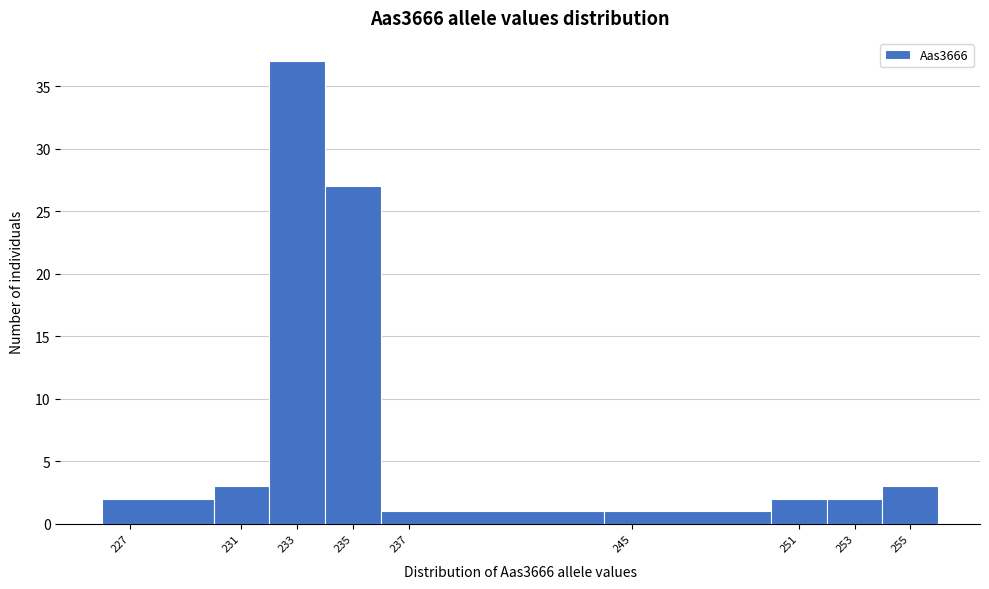

Reading left to right, list every bar in this chart as the range it spans on the x-axis followed by its height. The values are not printed on the chart, so give them approximately, as read against the axis.

226 to 230: 2
230 to 232: 3
232 to 234: 37
234 to 236: 27
236 to 244: 1
244 to 250: 1
250 to 252: 2
252 to 254: 2
254 to 256: 3